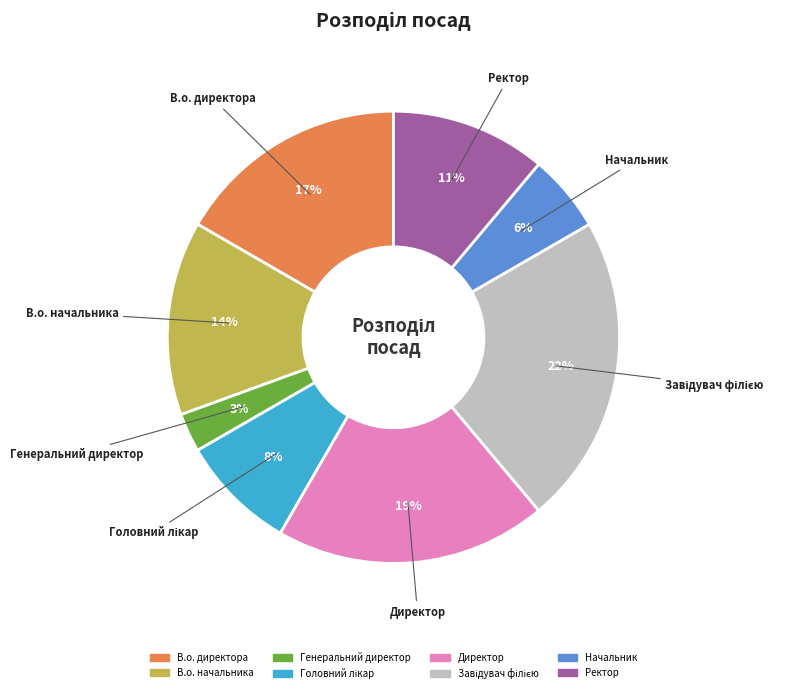

Is it true that Директор is 7% of the pie?

False